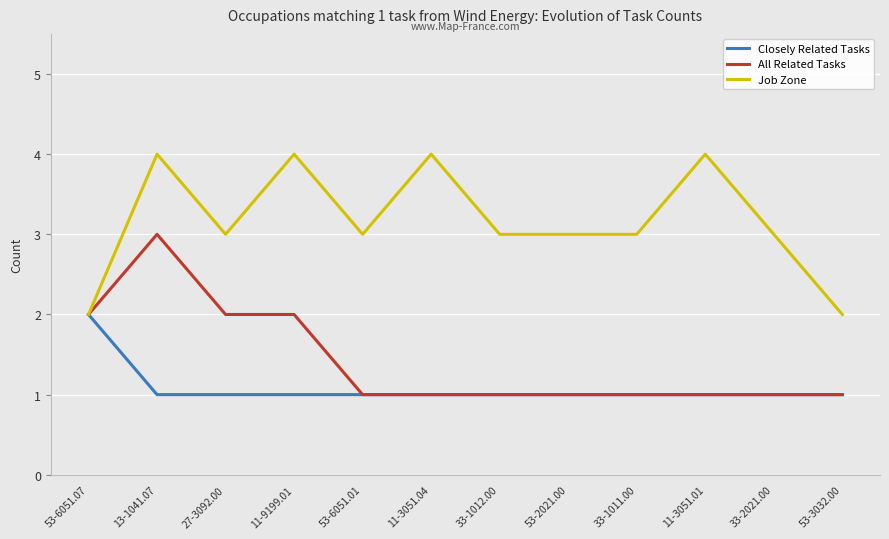

What position from the left is 27-3092.00?

3